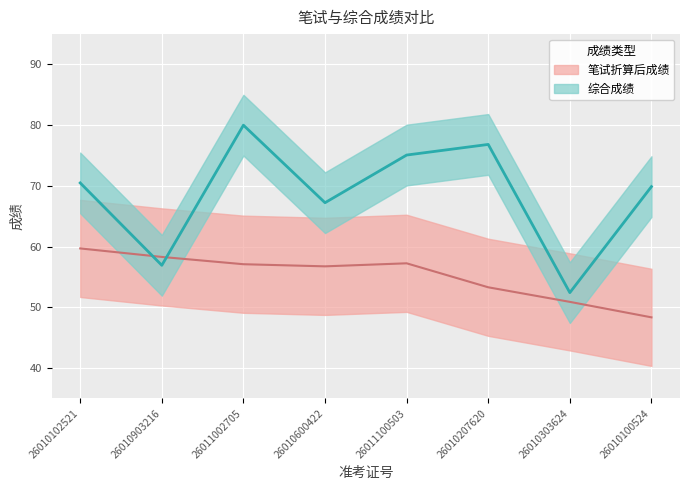

Which series has the widest spread of values?

综合成绩